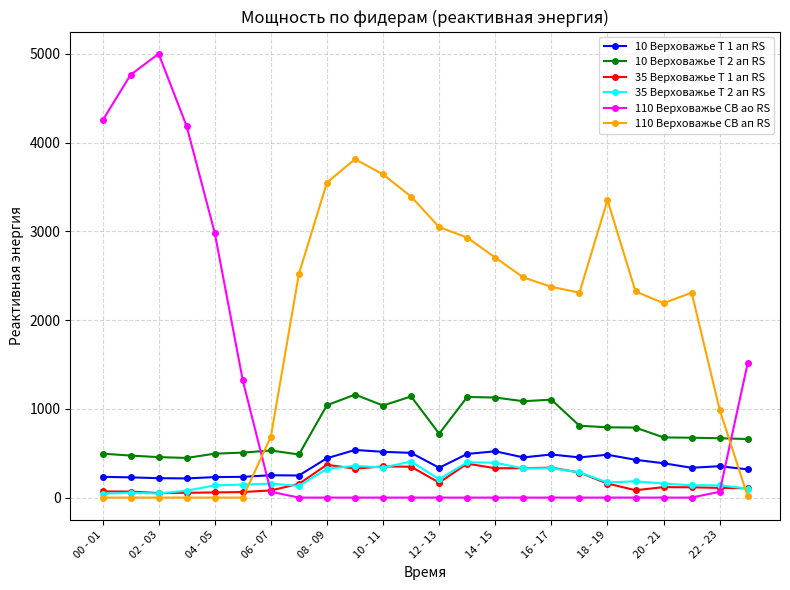

True or false: 10 Верховажье Т 2 ап RS and 35 Верховажье Т 2 ап RS cross at least once.

False